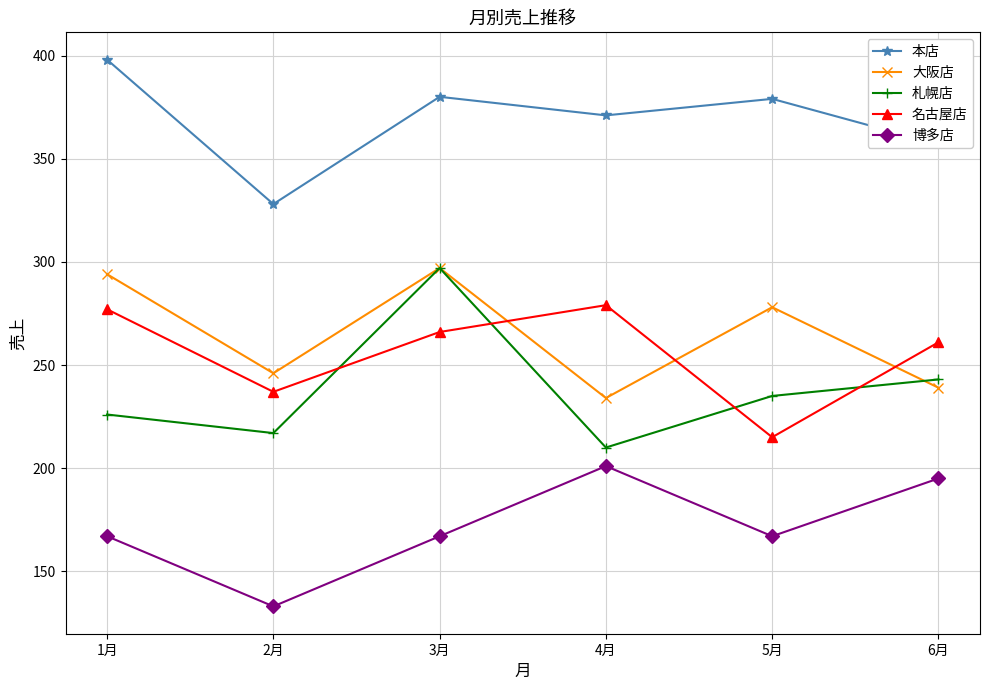

What is the lowest value of the 本店 series?

328